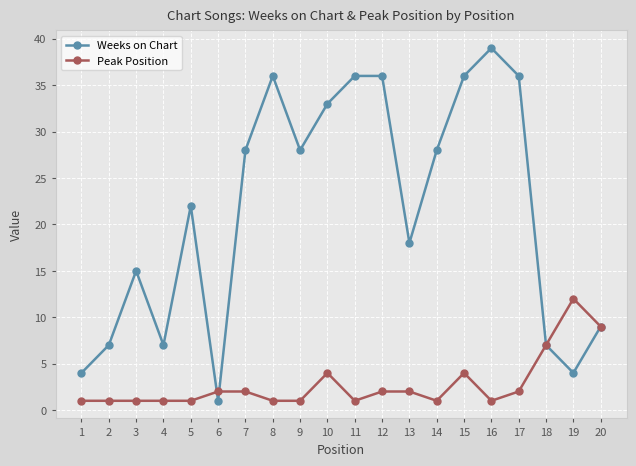

The value of Peak Position at 4 is 1. True or false?

True